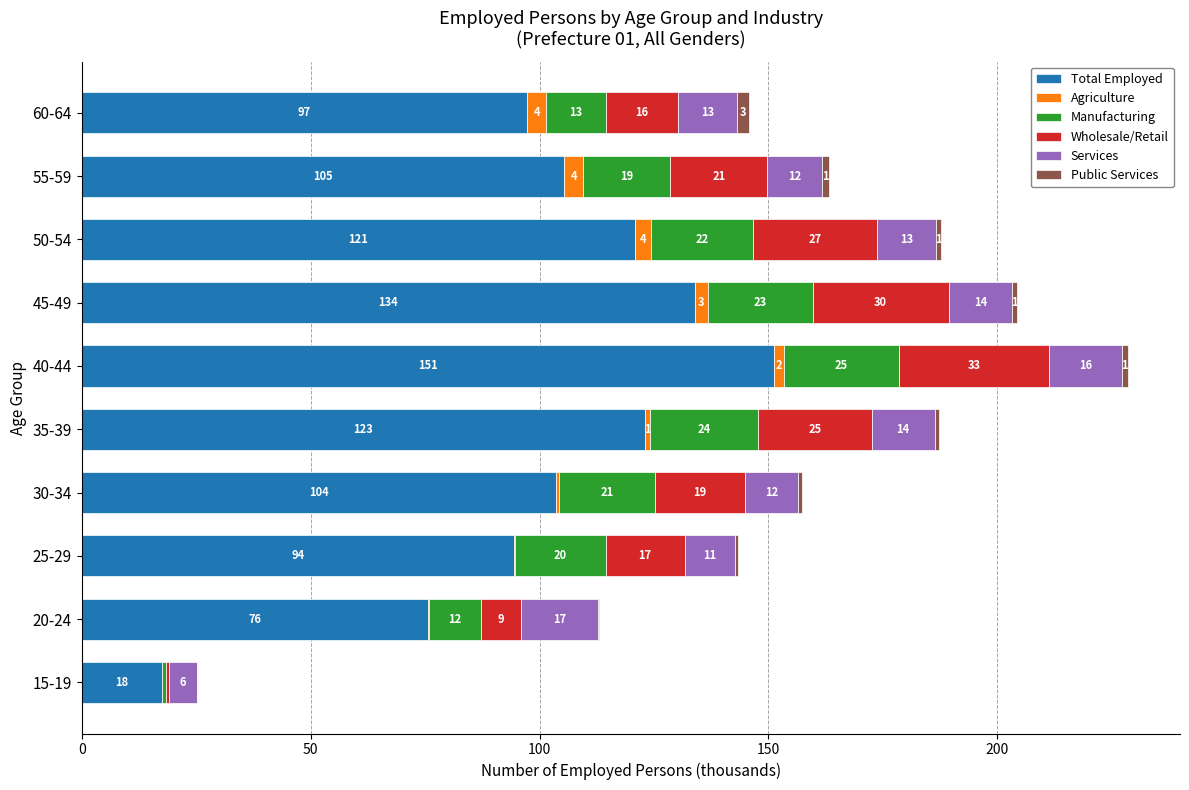

At which label does Total Employed reach its peak?

40-44